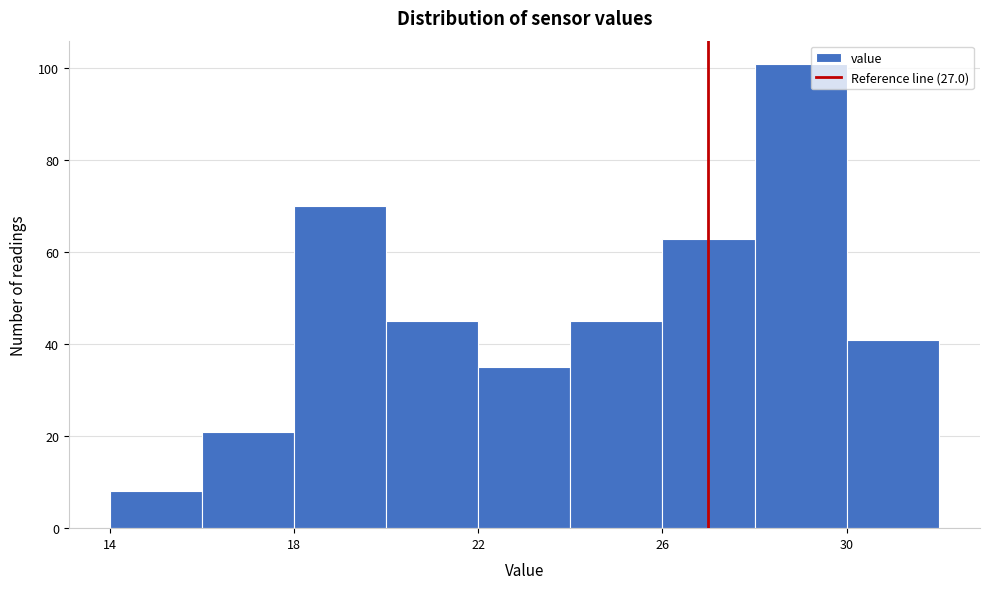

What is the height of the bar covering 20 to 22 on the x-axis? The values are not printed on the chart, so give them approximately, as read against the axis.

46